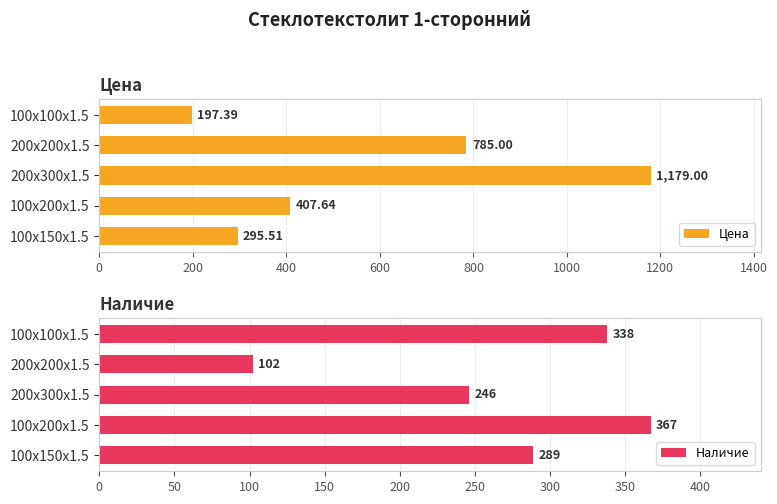

At which label does Цена reach its peak?

200x300x1.5